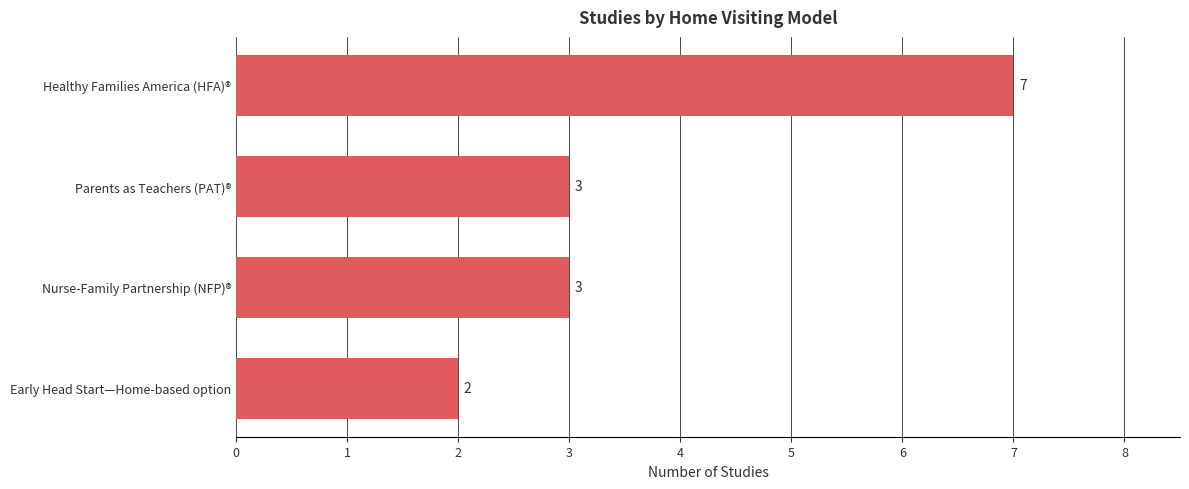

Count the values in the range 3 to 7.

3